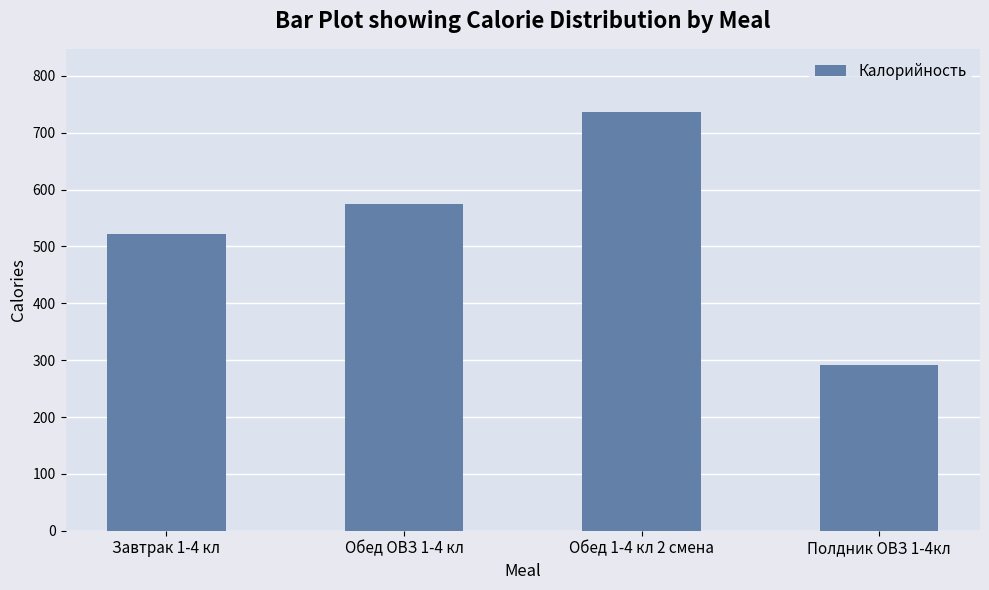

What is the sum of the values at Завтрак 1-4 кл and Обед 1-4 кл 2 смена?

1258.8